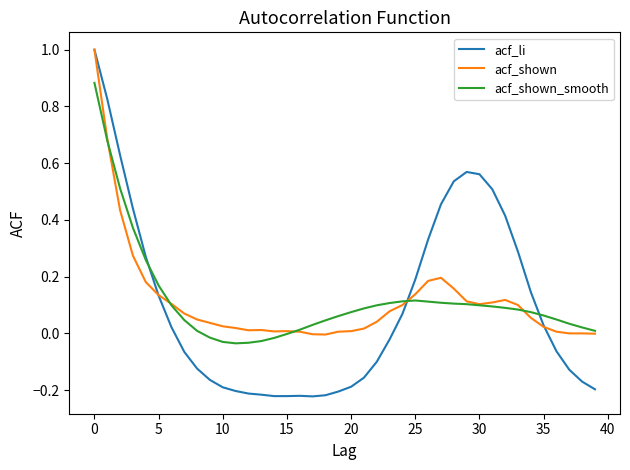

Does the chart display data point markers on the line(s)?

No